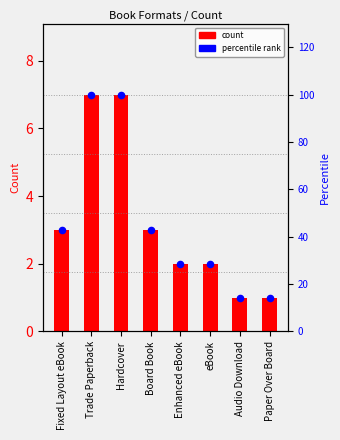

Is the value of count at Fixed Layout eBook greater than the value of percentile rank at Fixed Layout eBook?

No